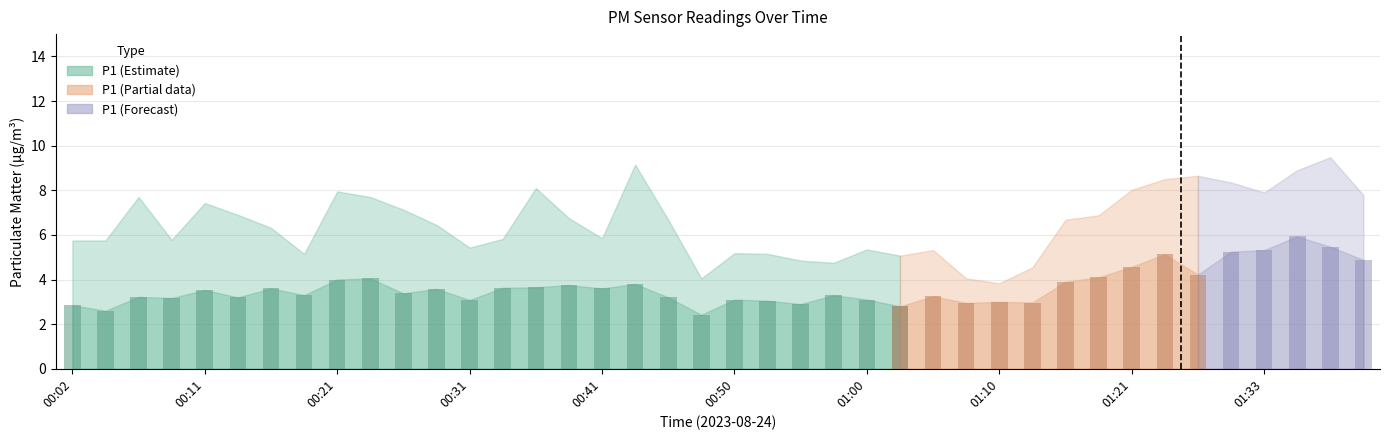

What is the spread (max minus min) of values at 01:16?

2.8